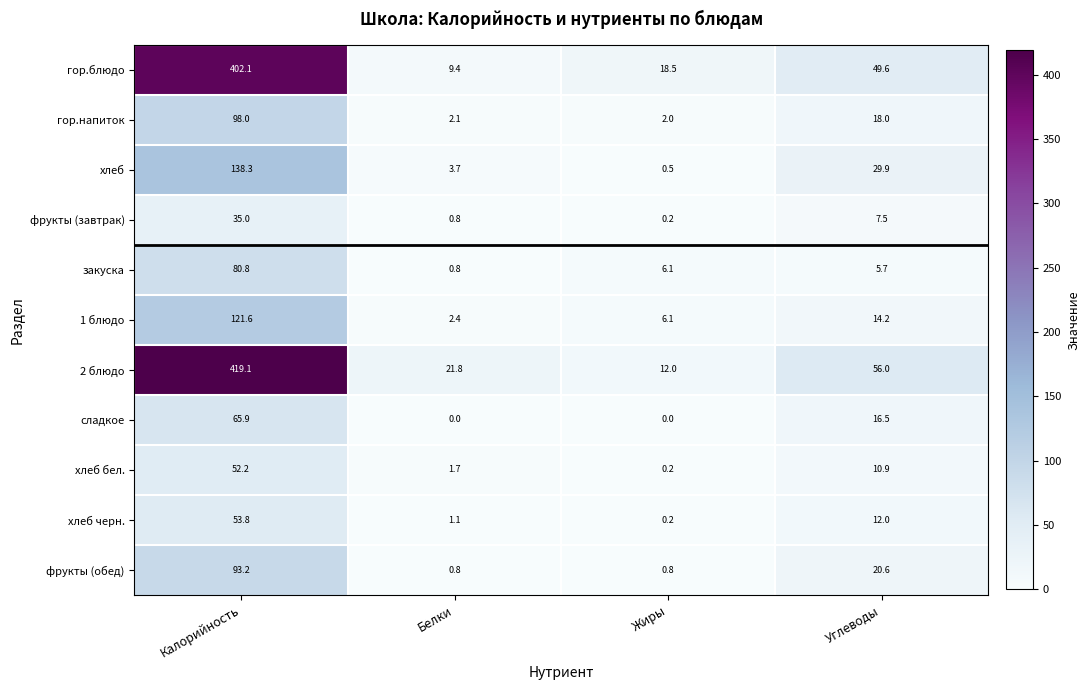

What is the sum of all фрукты (обед) values?

115.4